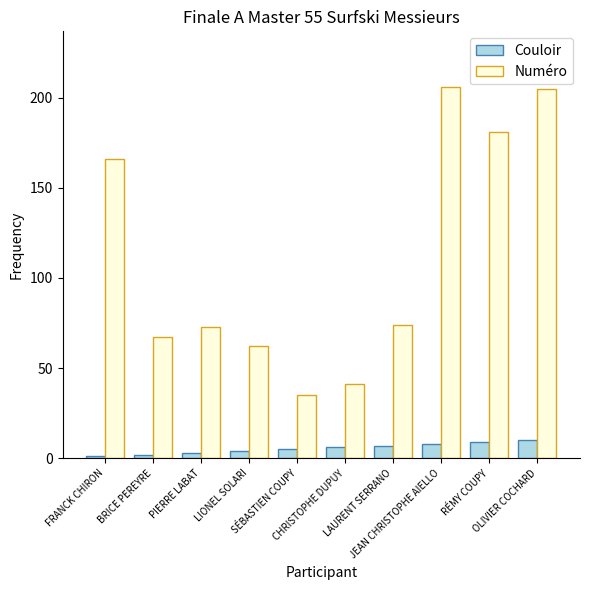

What is the label of the 10th bar from the left?

OLIVIER COCHARD